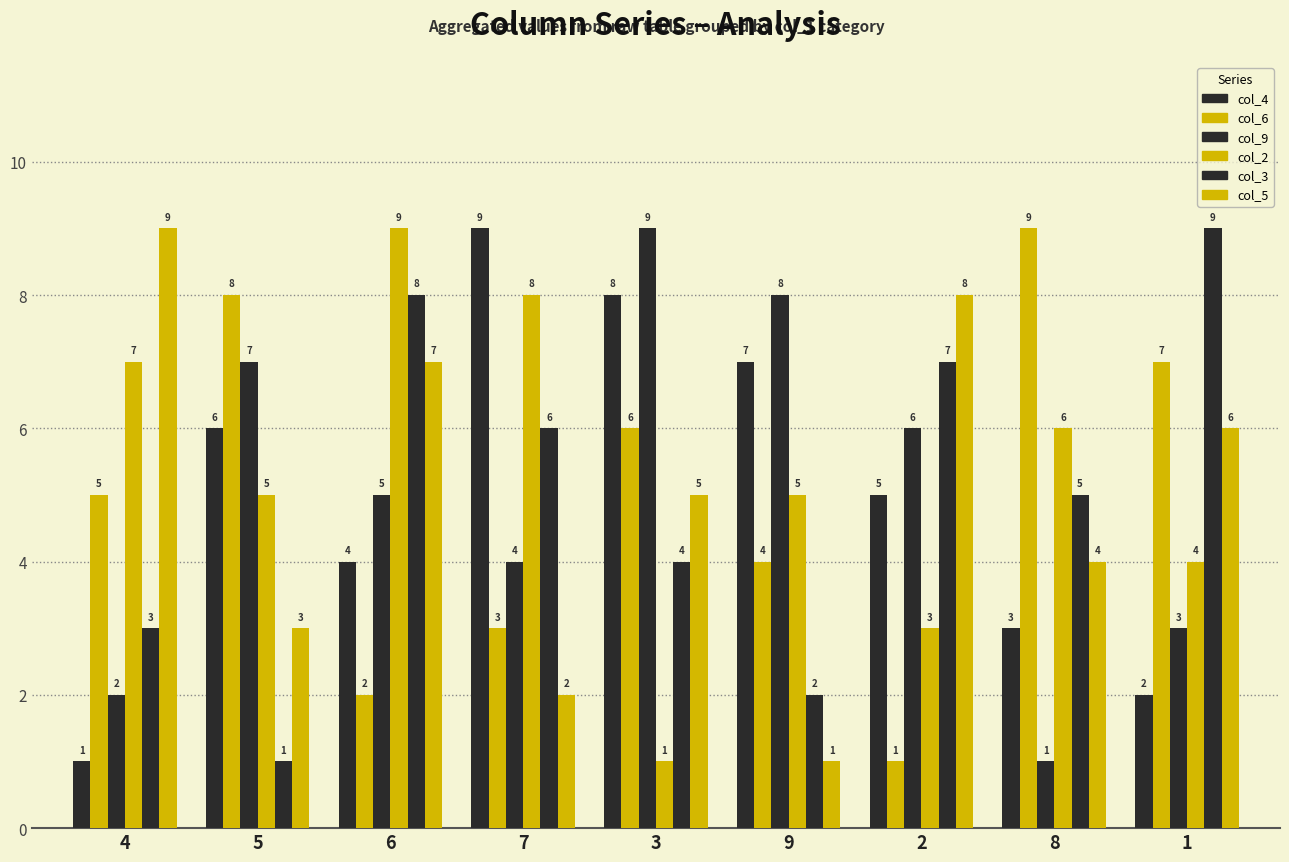

How many groups of bars are there?

9